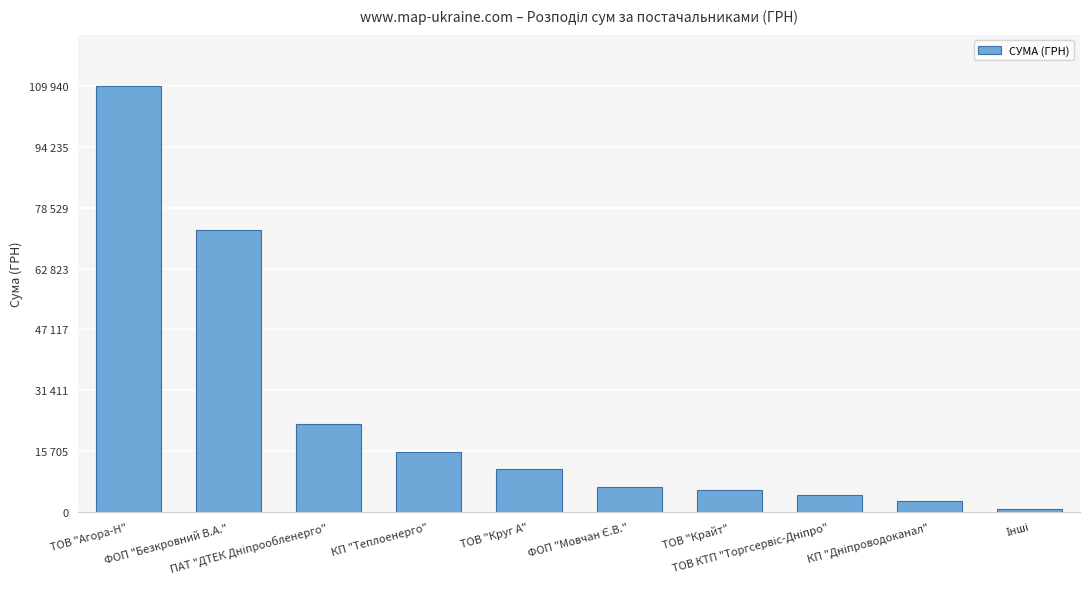

How many bars are there in total?

10